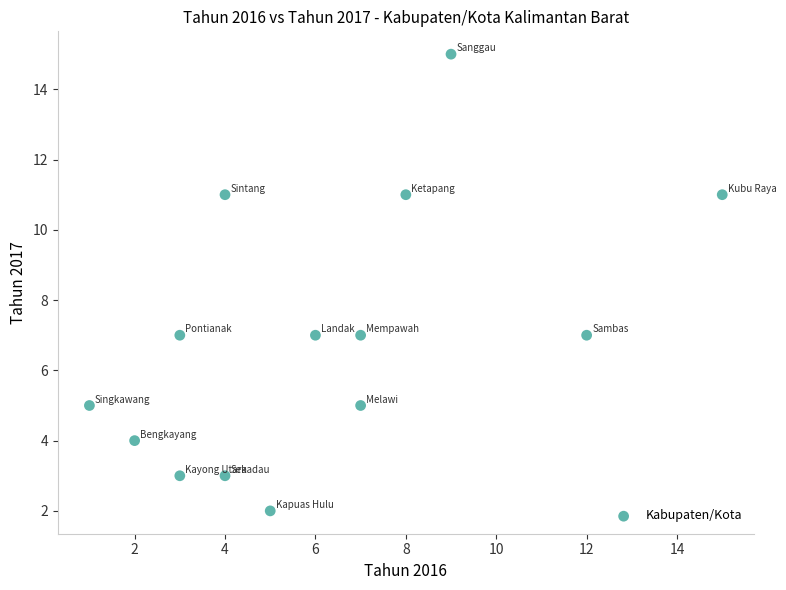

What is the range of Y values (max minus min)?

13